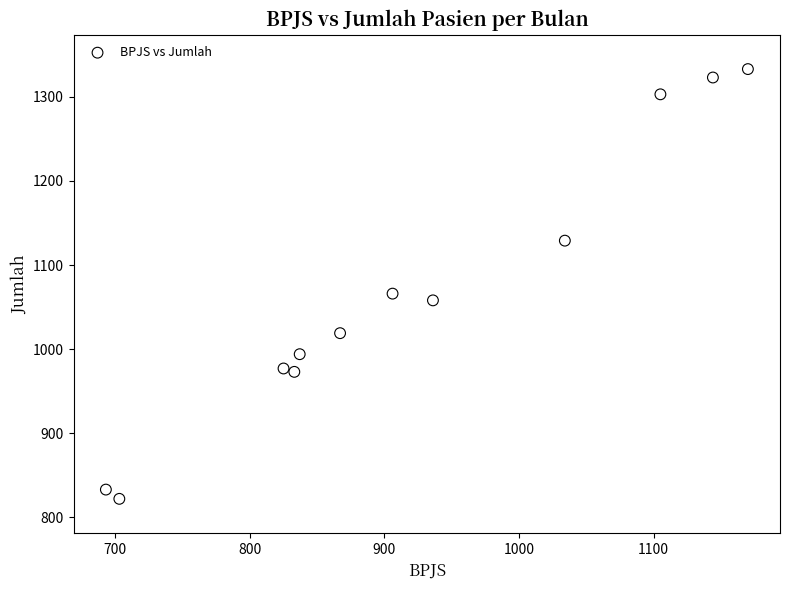

What Y value in the scatter plot is closest to 1077?

1066